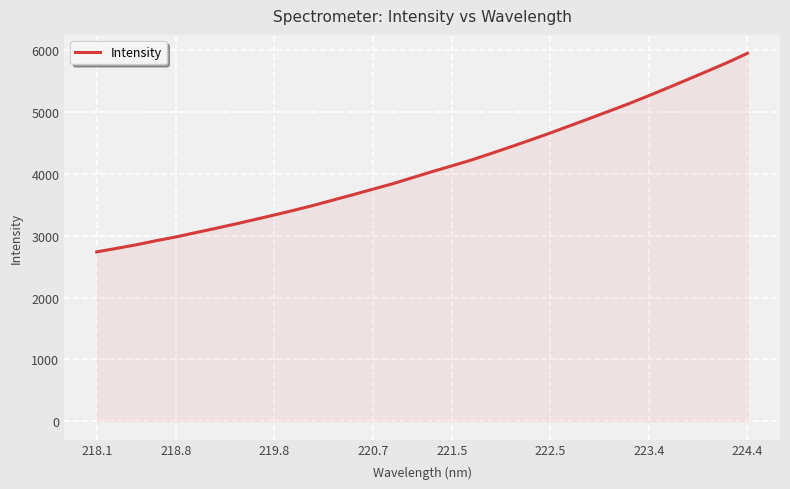

What is the smallest value displayed?

2740.0